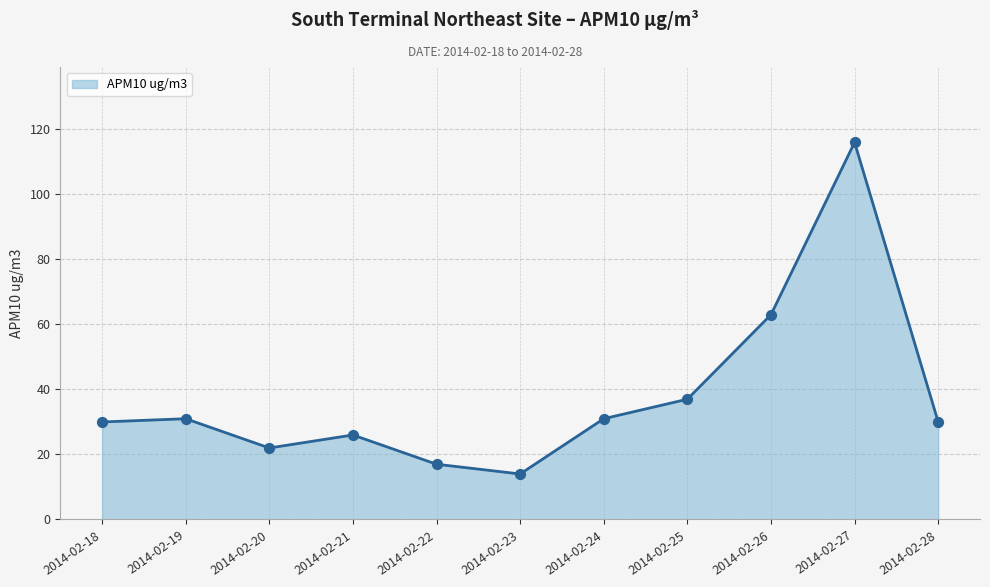

Approximately how many times larger is the value at 2014-02-25 compared to 2014-02-28?

1.2